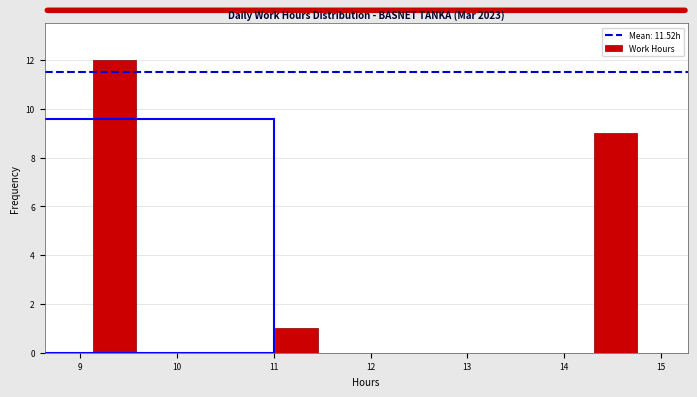

Reading left to right, transcribe this chart: for each bar, give the range it covers on the x-axis and its height. Neither the bar edges nor the heights are printed on the chart, so give them approximately, as read against the axes.

9.1 to 9.6: 12
9.6 to 10.1: 0
10.1 to 10.5: 0
10.5 to 11.0: 0
11.0 to 11.5: 1
11.5 to 12.0: 0
12.0 to 12.4: 0
12.4 to 12.9: 0
12.9 to 13.4: 0
13.4 to 13.8: 0
13.8 to 14.3: 0
14.3 to 14.8: 9